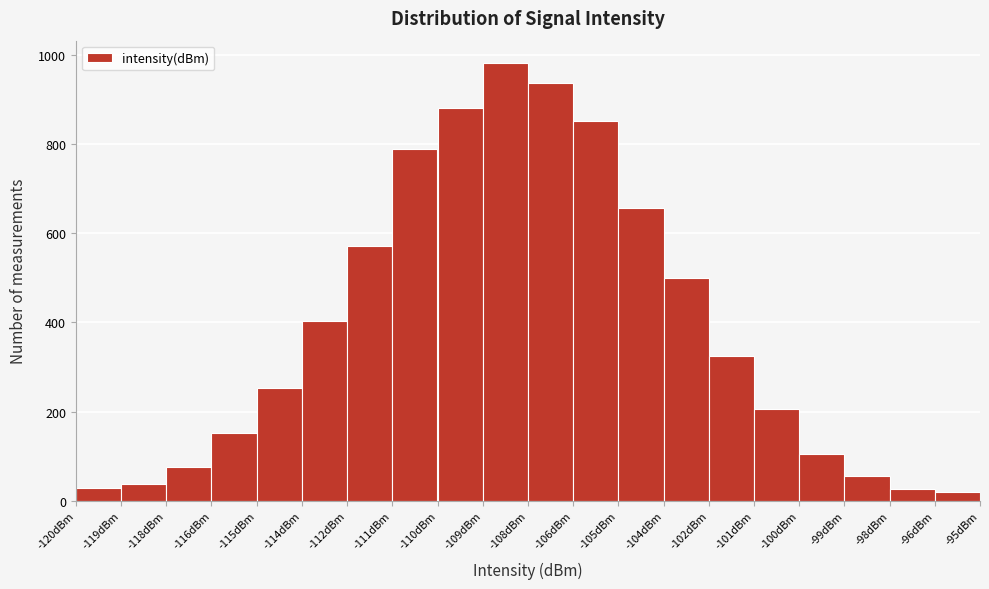

What is the label of the 6th bar from the left?

-114dBm